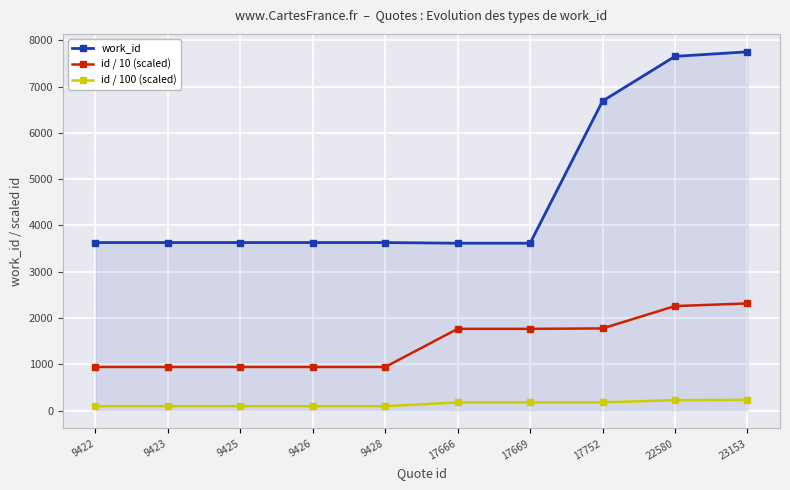

Is the value of id / 10 (scaled) at 17669 greater than the value of work_id at 9423?

No